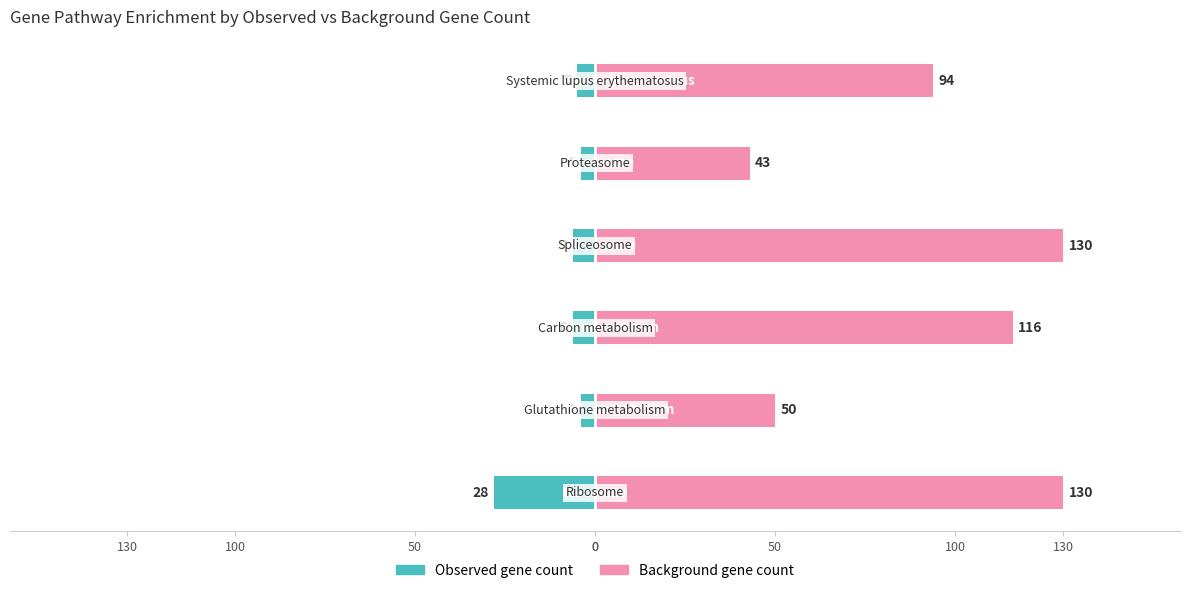

Which series has the largest total across all categories?

background gene count